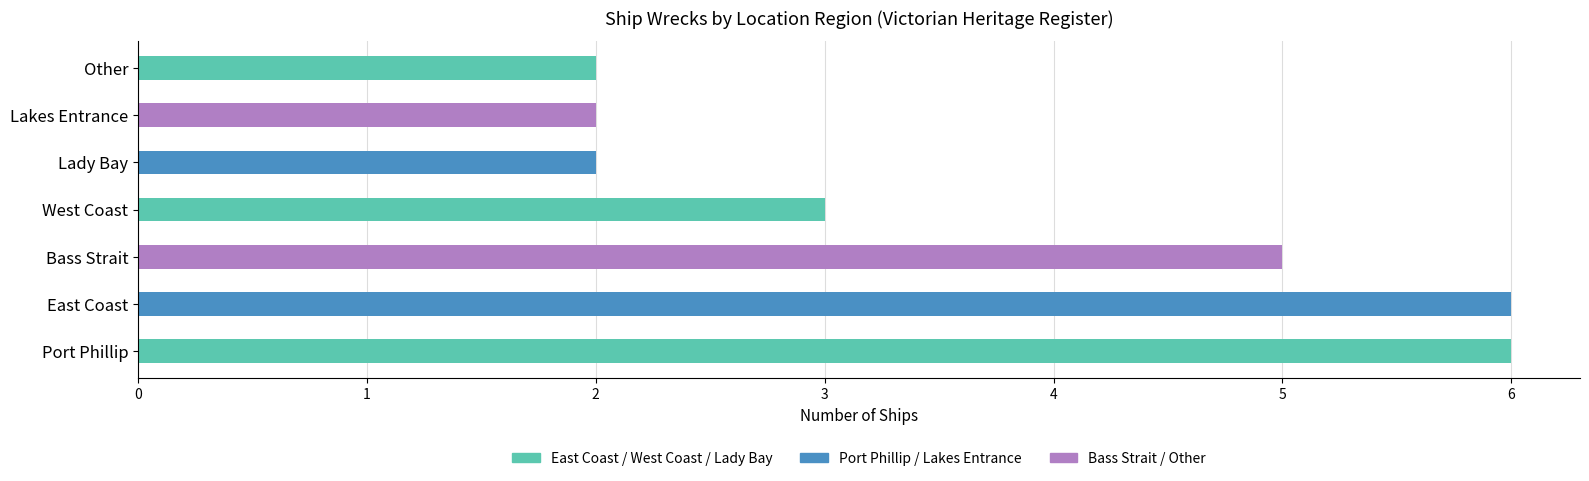

Reading right to left, extract all data points from this chart.

2	2	2	3	5	6	6